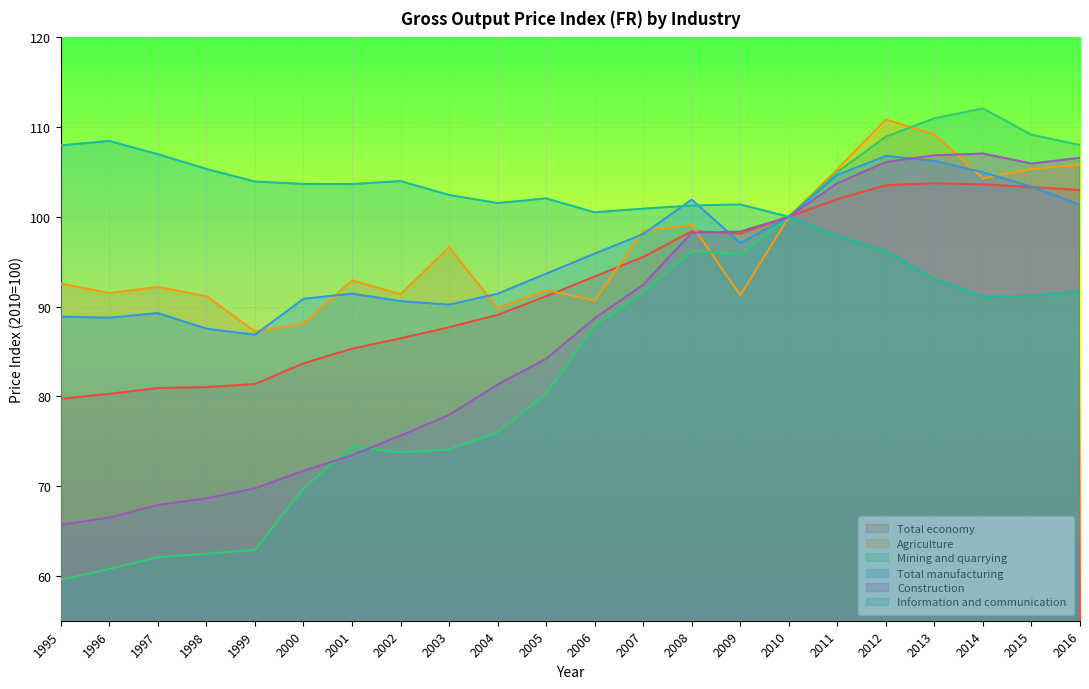

Which series changed the most between 2006 and 2016?

Mining and quarrying